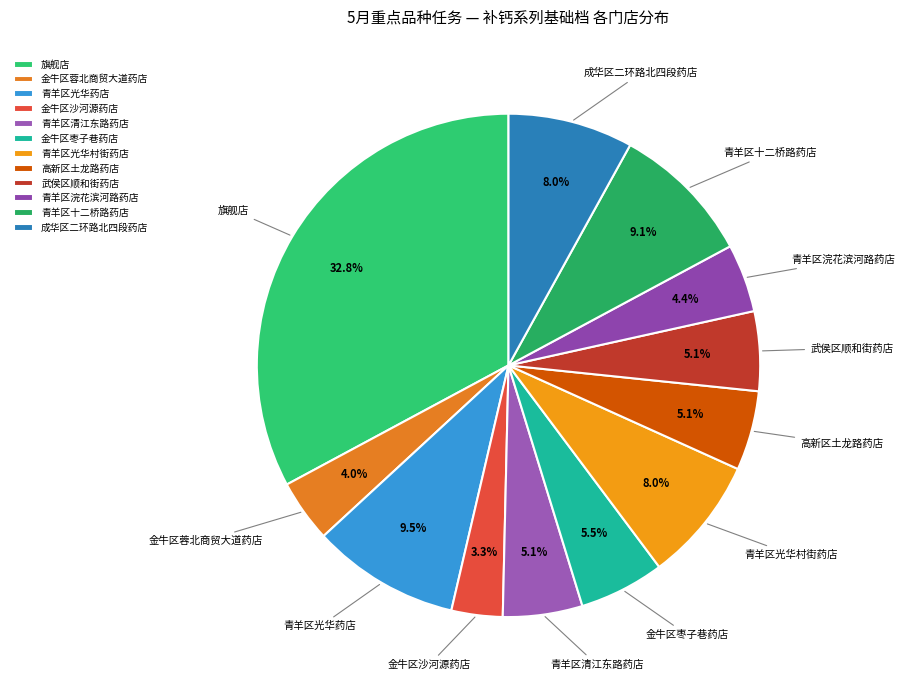

What portion of the pie excludes 金牛区蓉北商贸大道药店?

96.0%